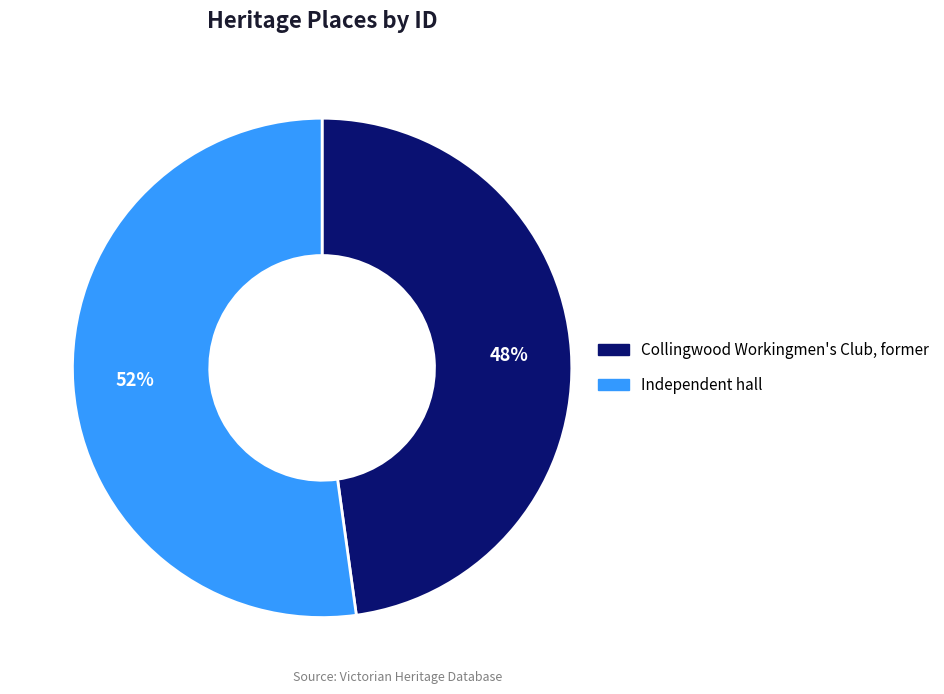

How many segments does this pie chart have?

2